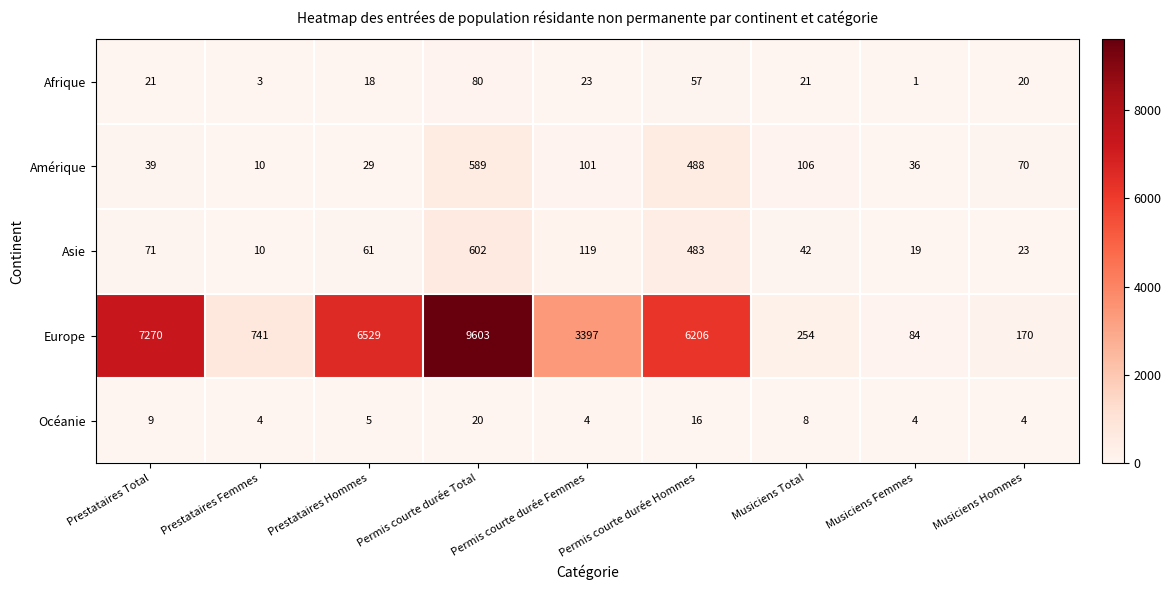

Count the number of data series in this chart.

5